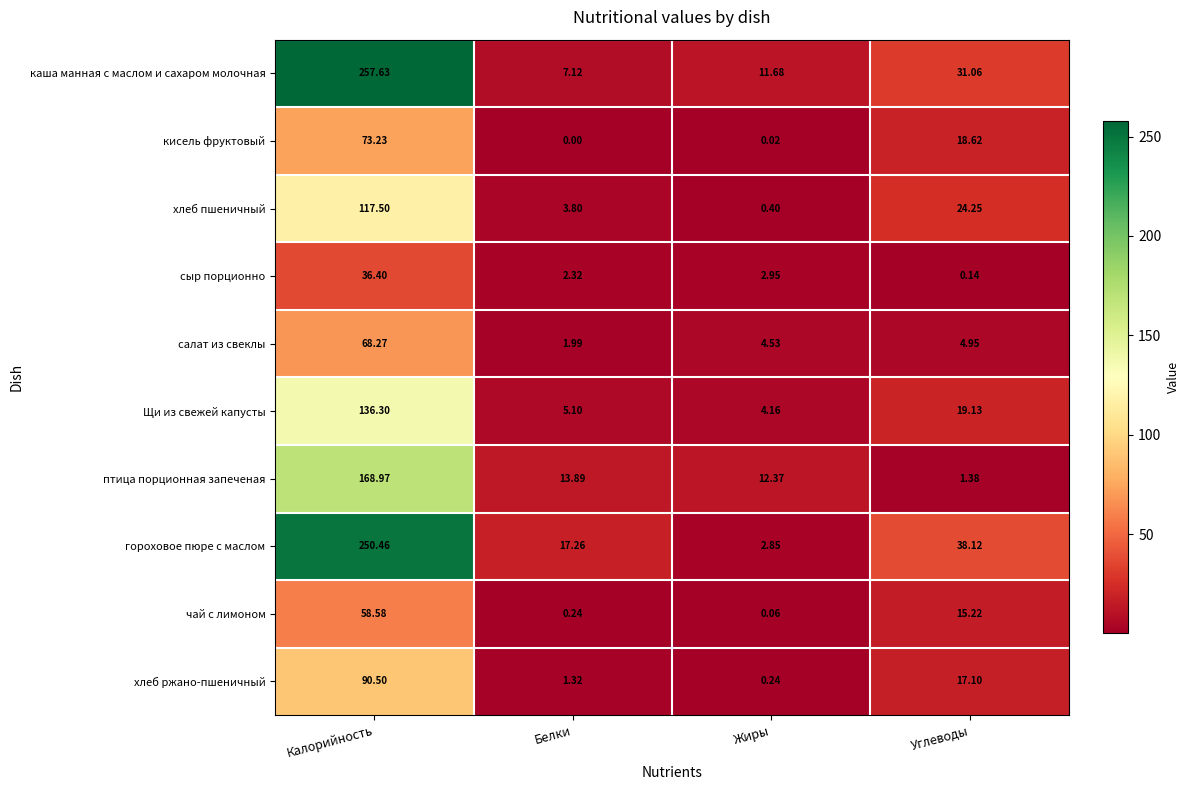

Which series has the largest range (max minus min)?

каша манная с маслом и сахаром молочная